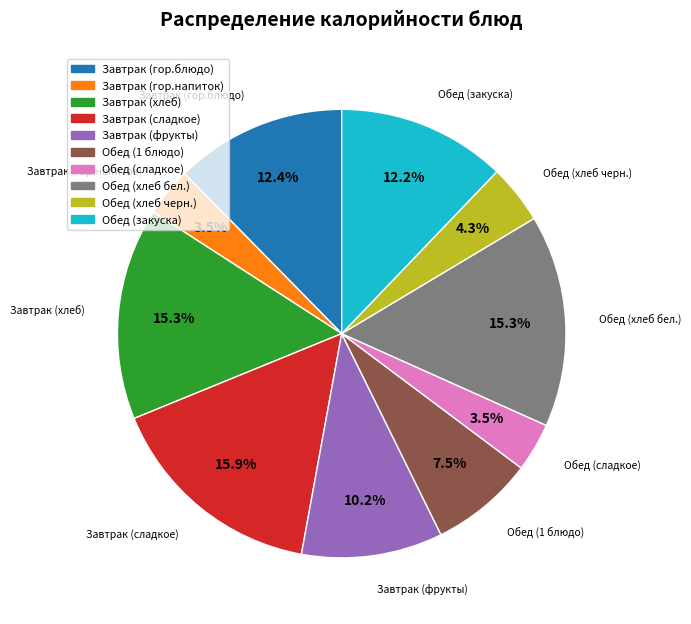

How many slices are in this pie chart?

10